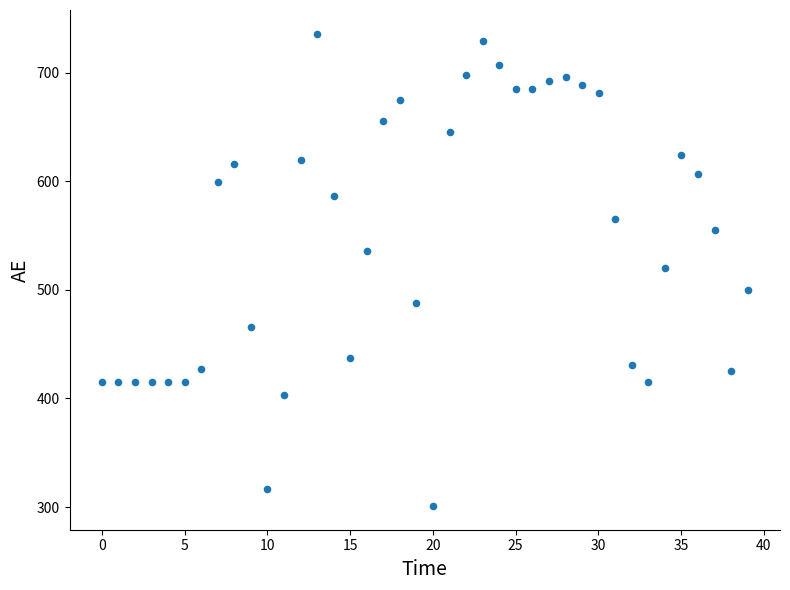

What is the range of X values (max minus min)?

39.0